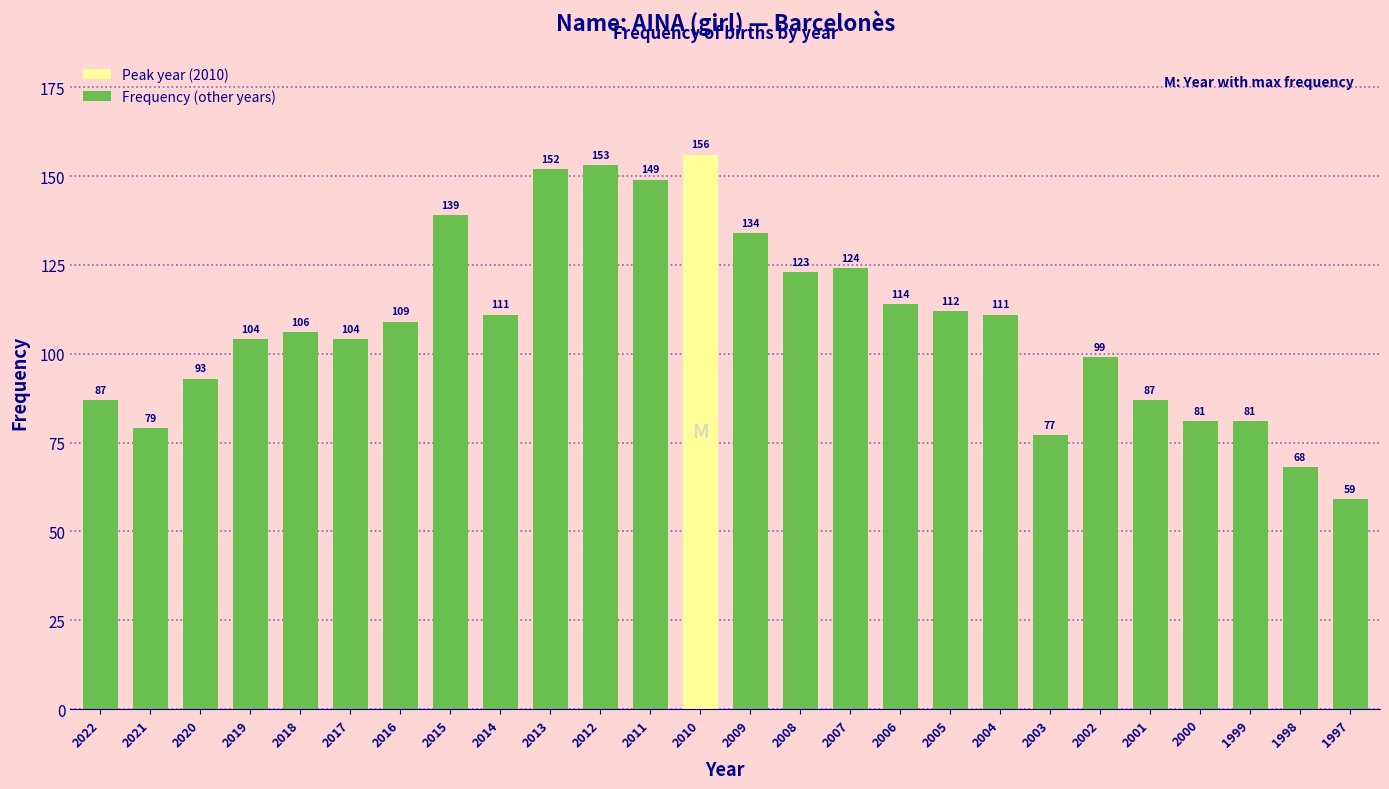

True or false: the data shows 106 at 2003.

False